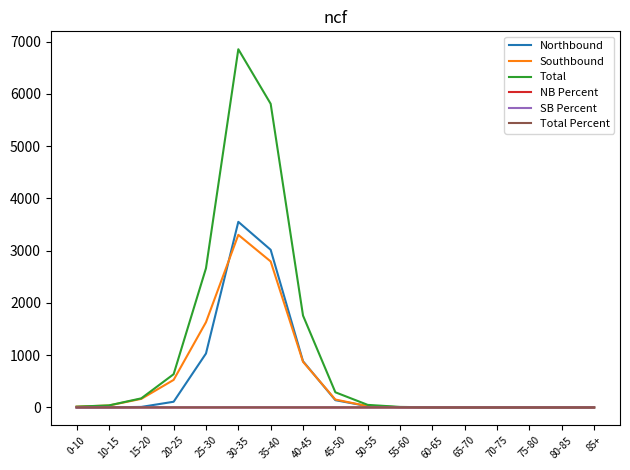

Which series changed the most between 30-35 and 65-70?

Total